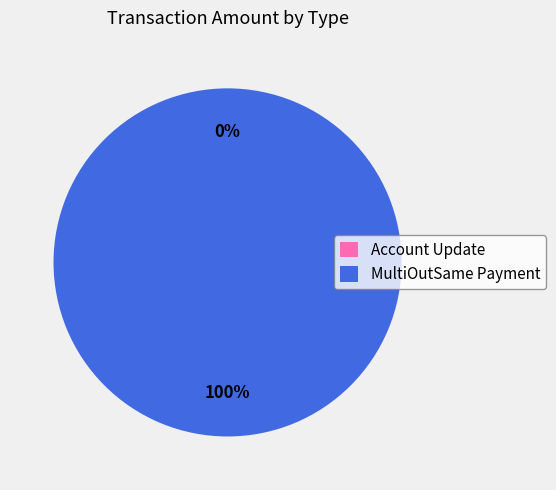

Between Account Update and MultiOutSame Payment, which is larger?

MultiOutSame Payment